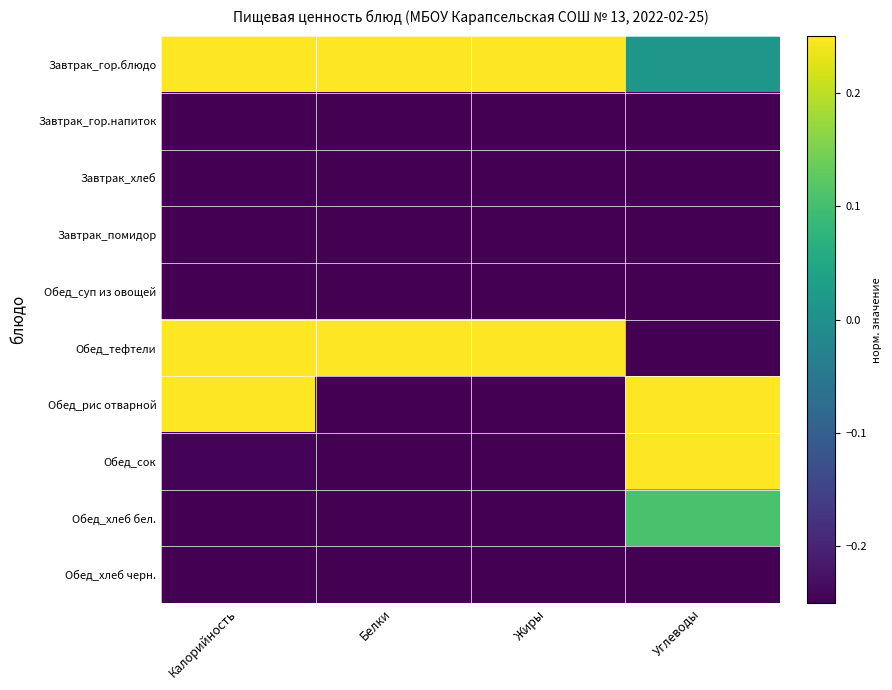

What is the difference between the highest and lowest values at Углеводы?

2.0